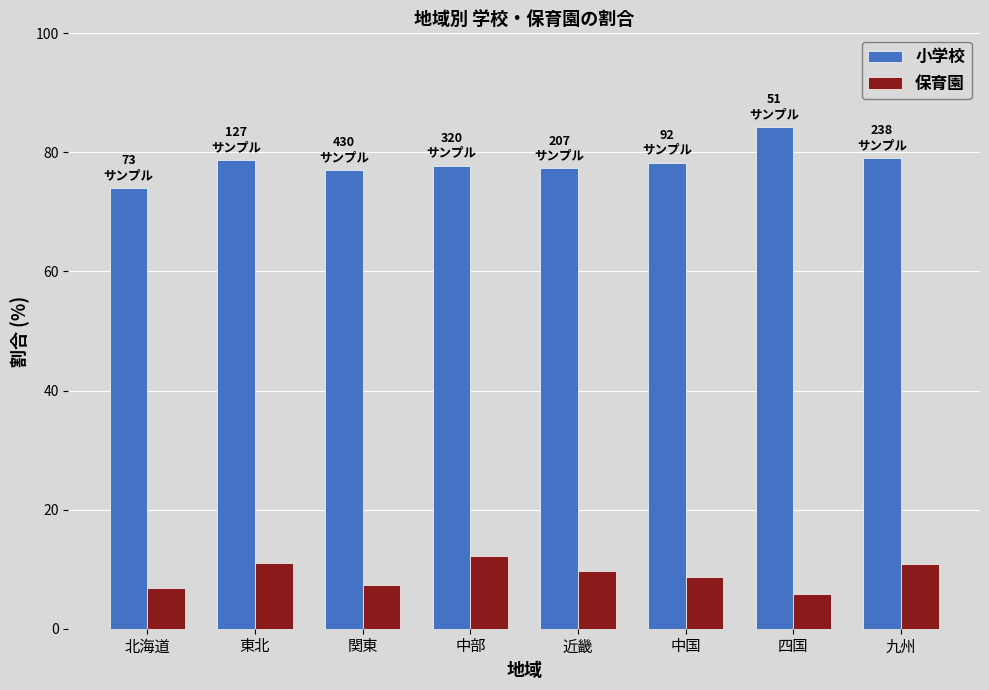

Rank the series at 東北 from lowest to highest value.

保育園, 小学校